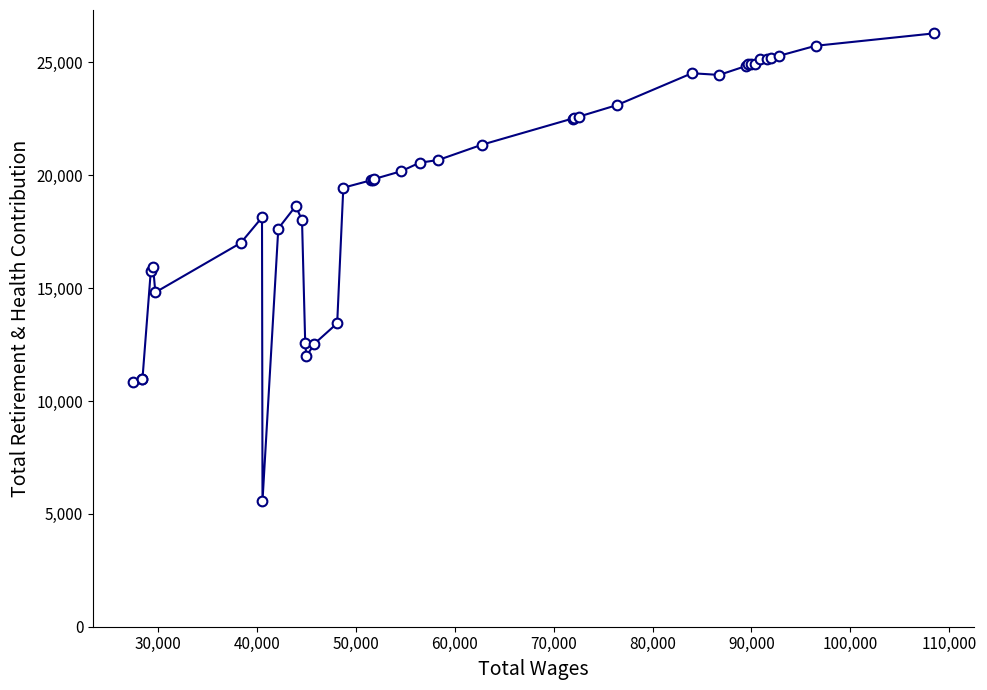

What is the value of the 27th point from the left?

22592